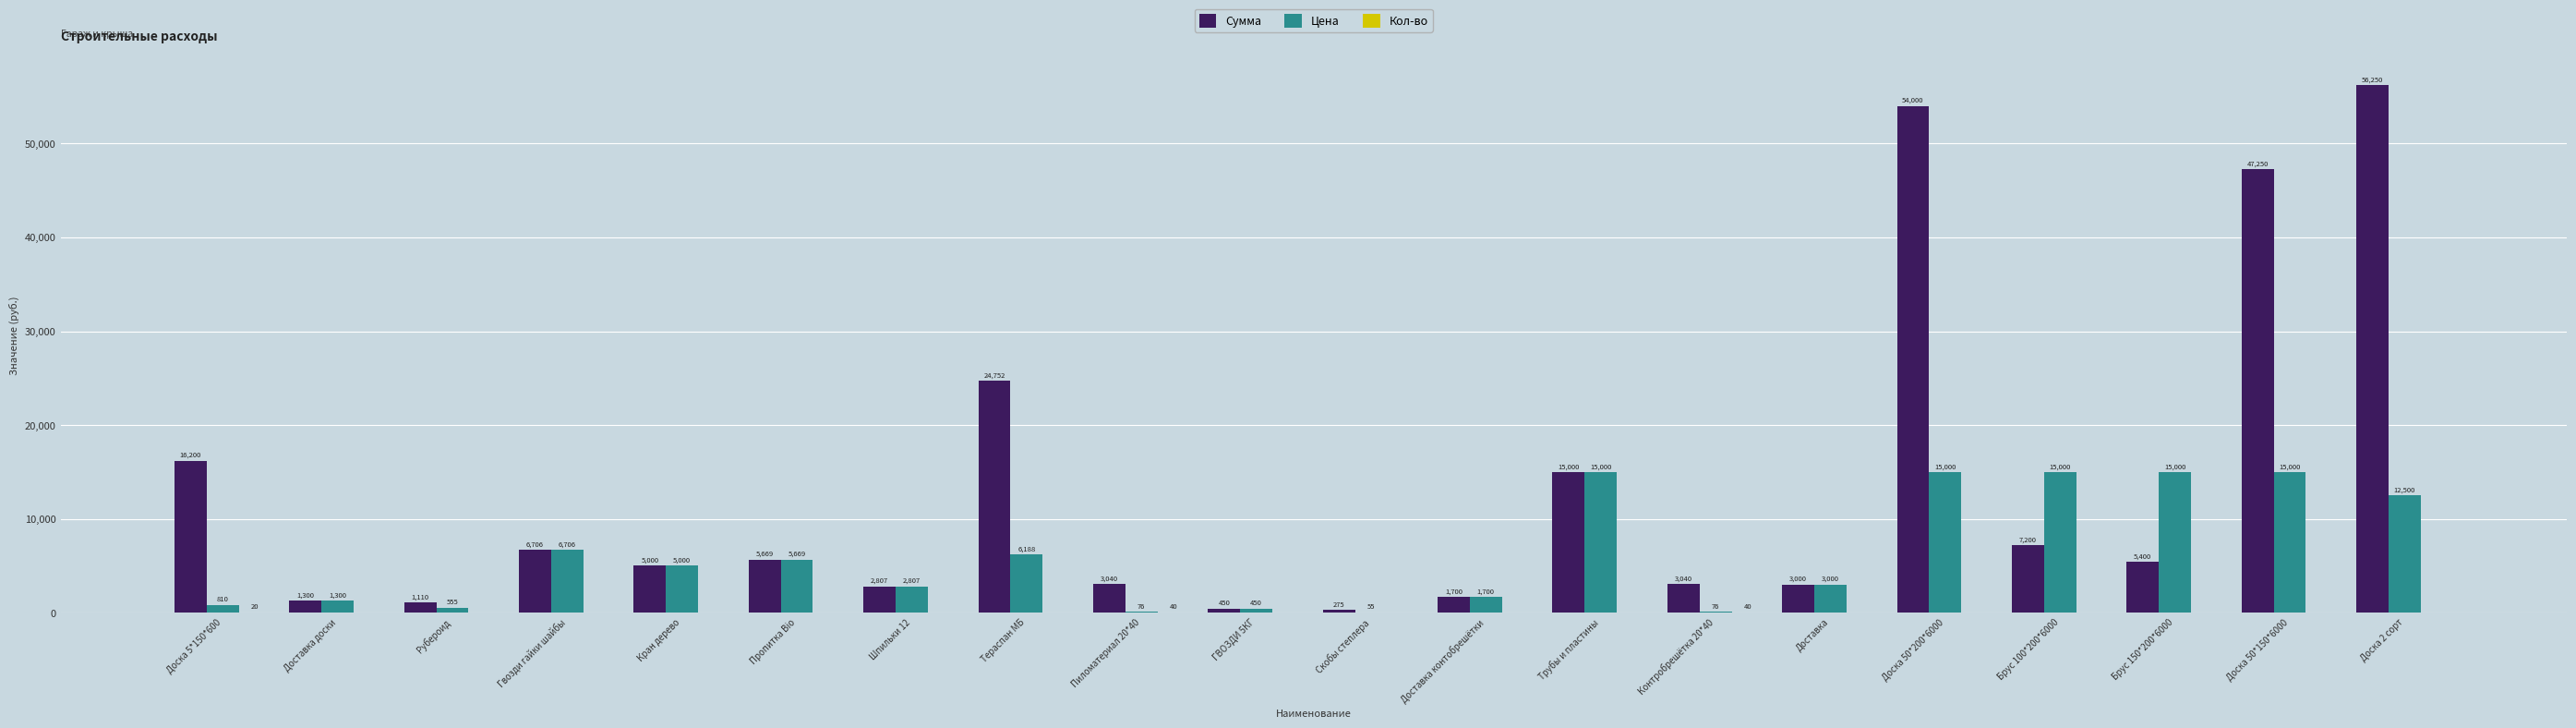

At which category is the sum across all series the highest?

Доска 50*200*6000